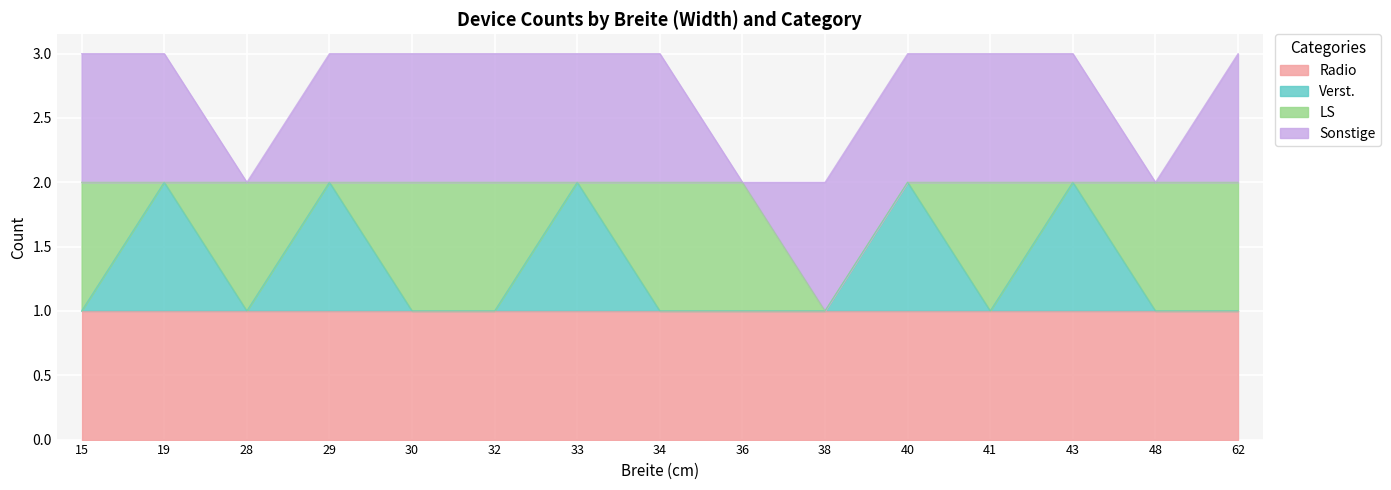

The LS series shows 0 at 62. True or false?

False